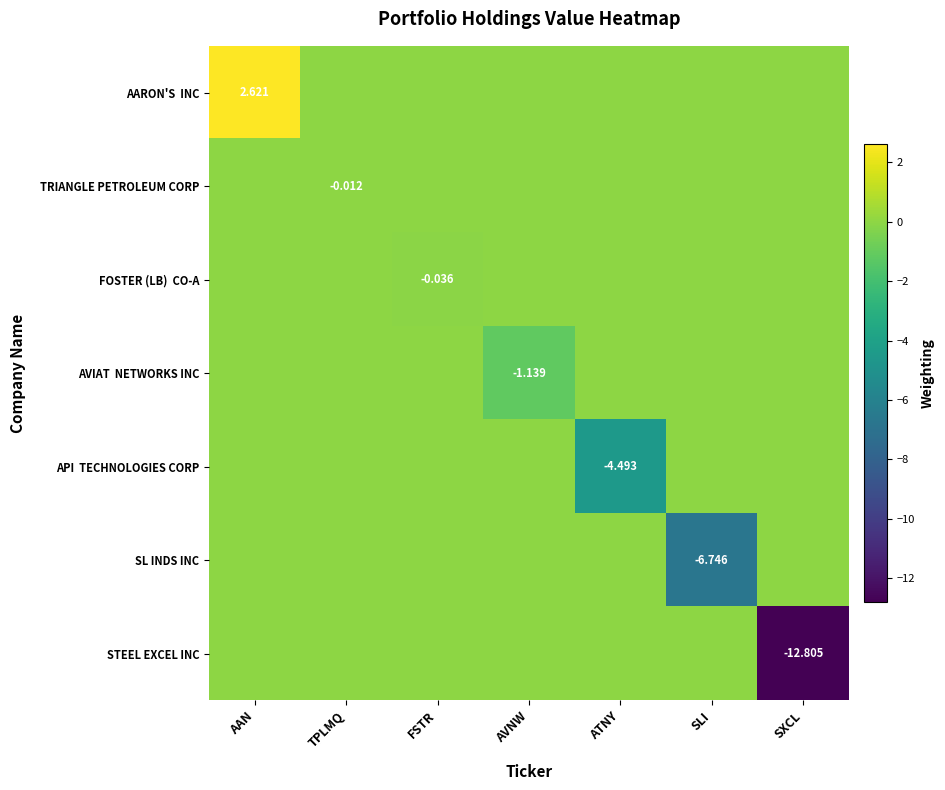

The AVIAT NETWORKS INC series shows 0.5 at AAN. True or false?

False